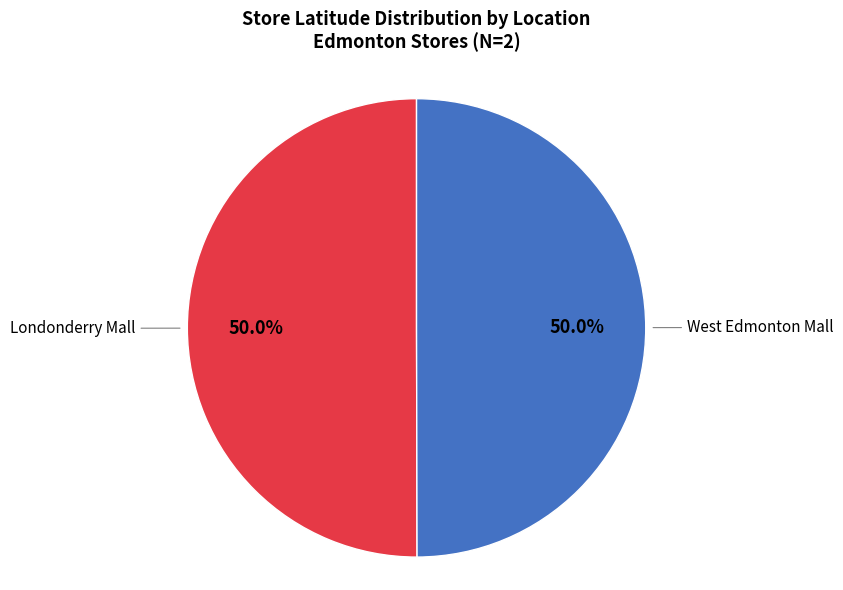

Is it true that Londonderry Mall is 50% of the pie?

True